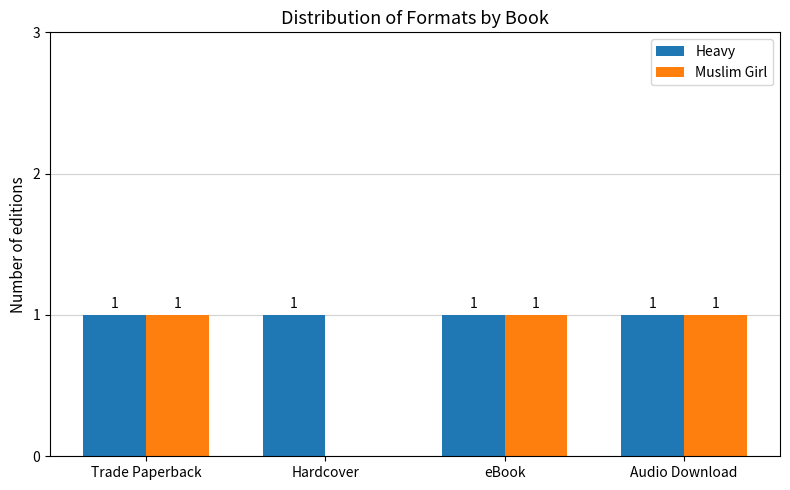

How many groups of bars are there?

4